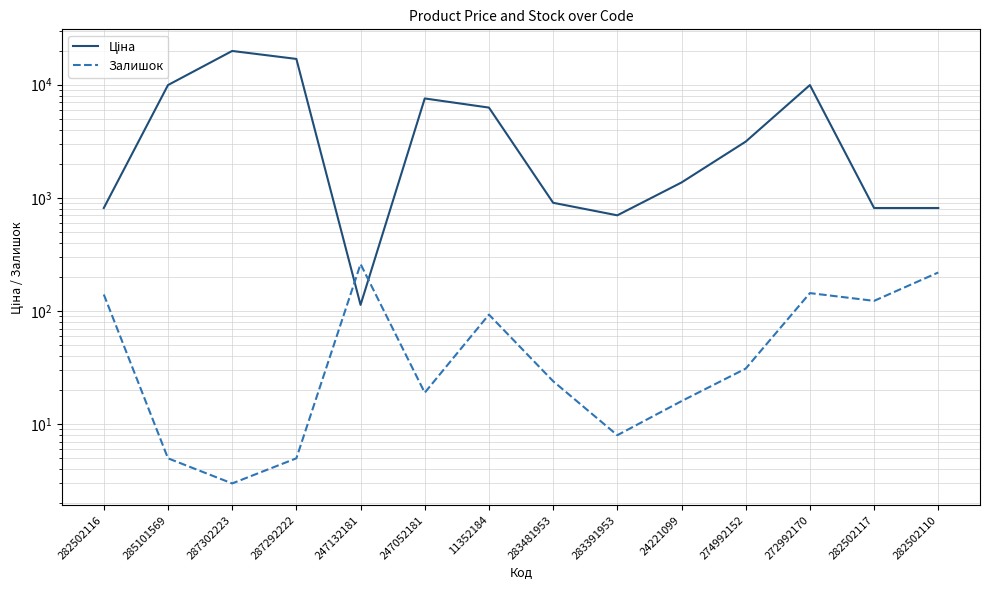

True or false: Ціна has a value of 813.0 at 282502116.

True